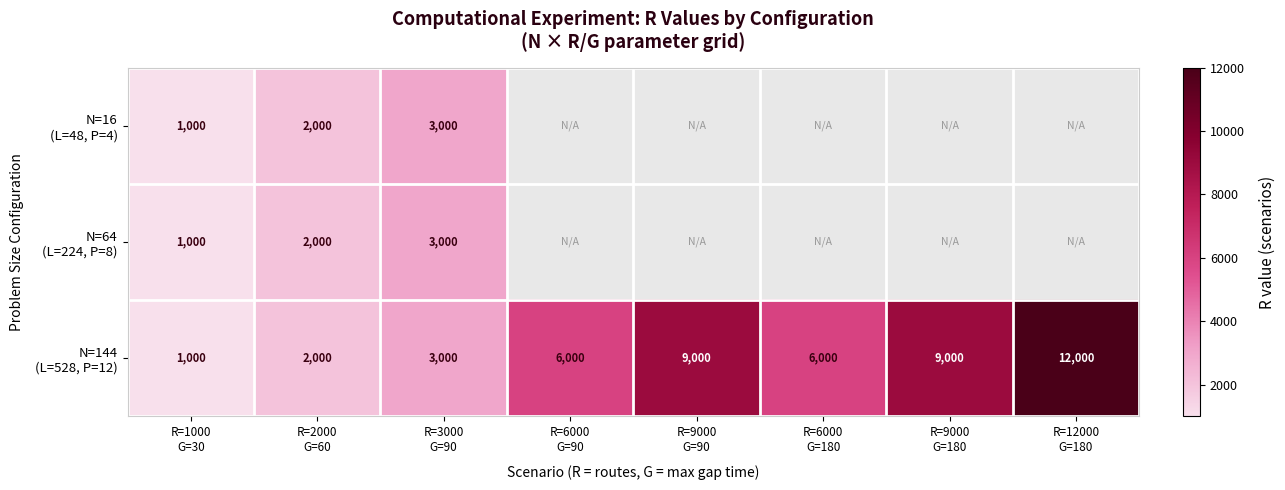

What is the total value across all series at R=2000
G=60?

6000